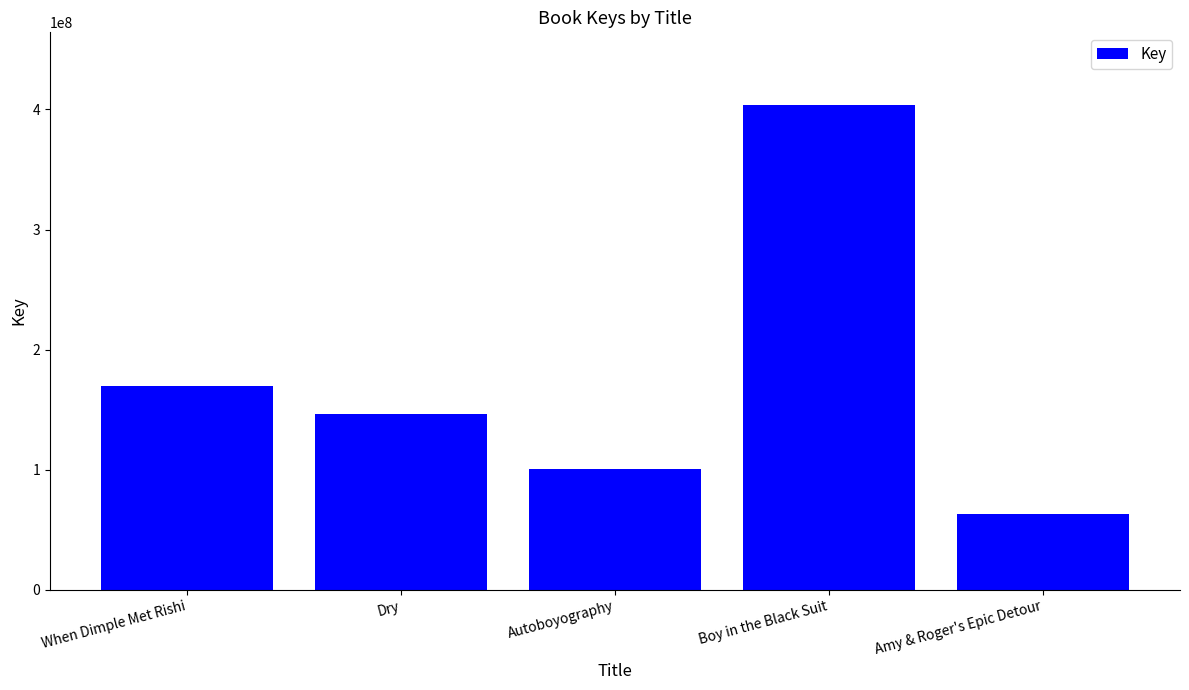

What is the label of the 4th bar from the right?

Dry